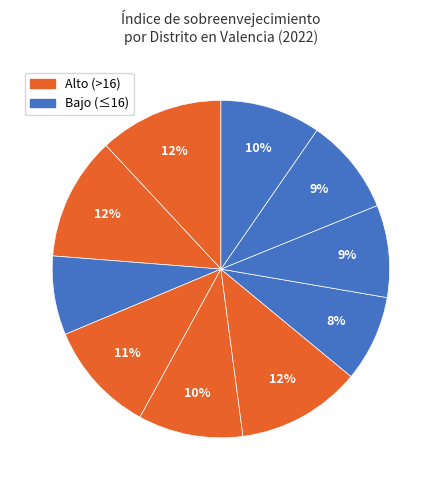

How many slices are in this pie chart?

10